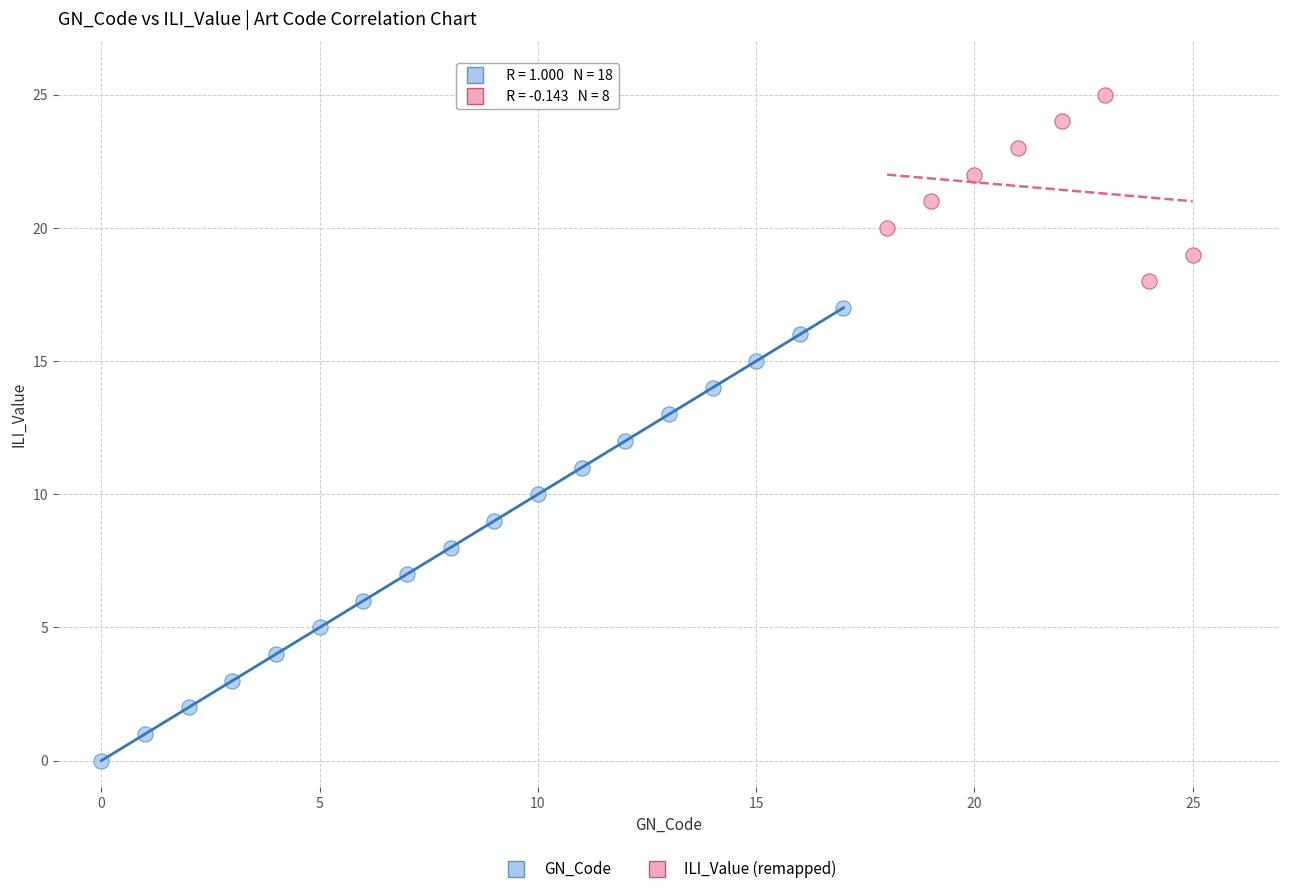

Which series has the largest Y range (max minus min)?

GN_Code